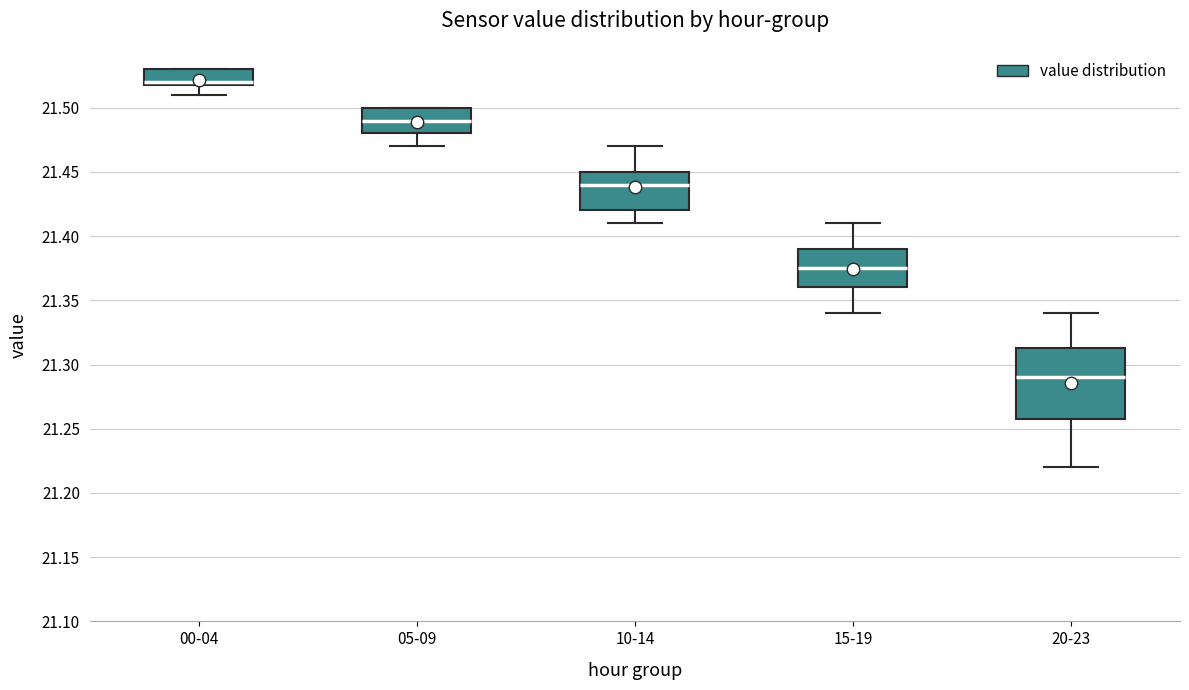

Comparing the boxes themselves (not the whiskers), which one is the tallest?

20-23